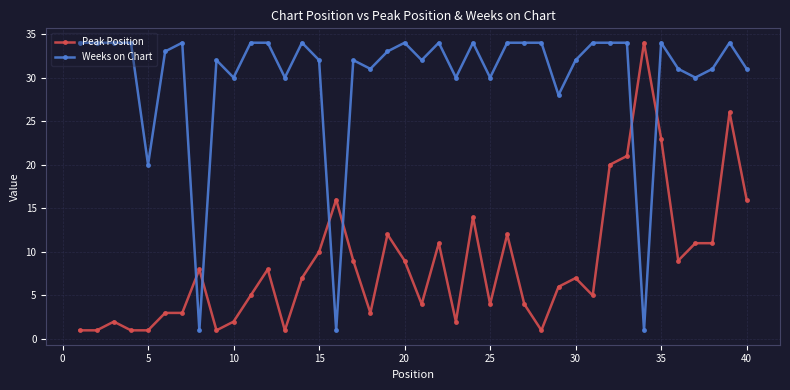

True or false: Peak Position has more than 1 interior local peaks.

True